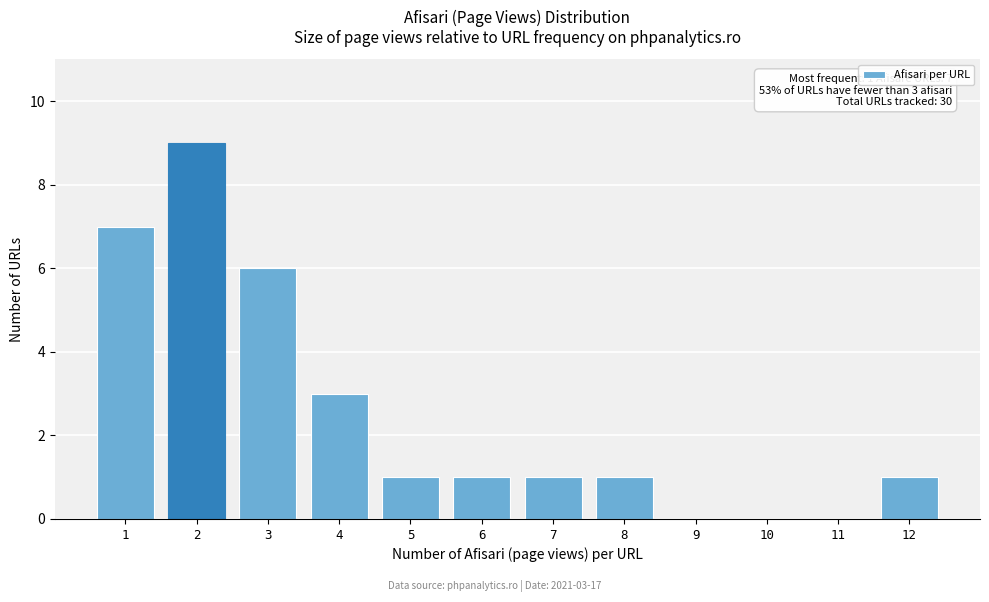

Reading left to right, list all the values displayed in this chart.

1=7	2=9	3=6	4=3	5=1	6=1	7=1	8=1	9=0	10=0	11=0	12=1